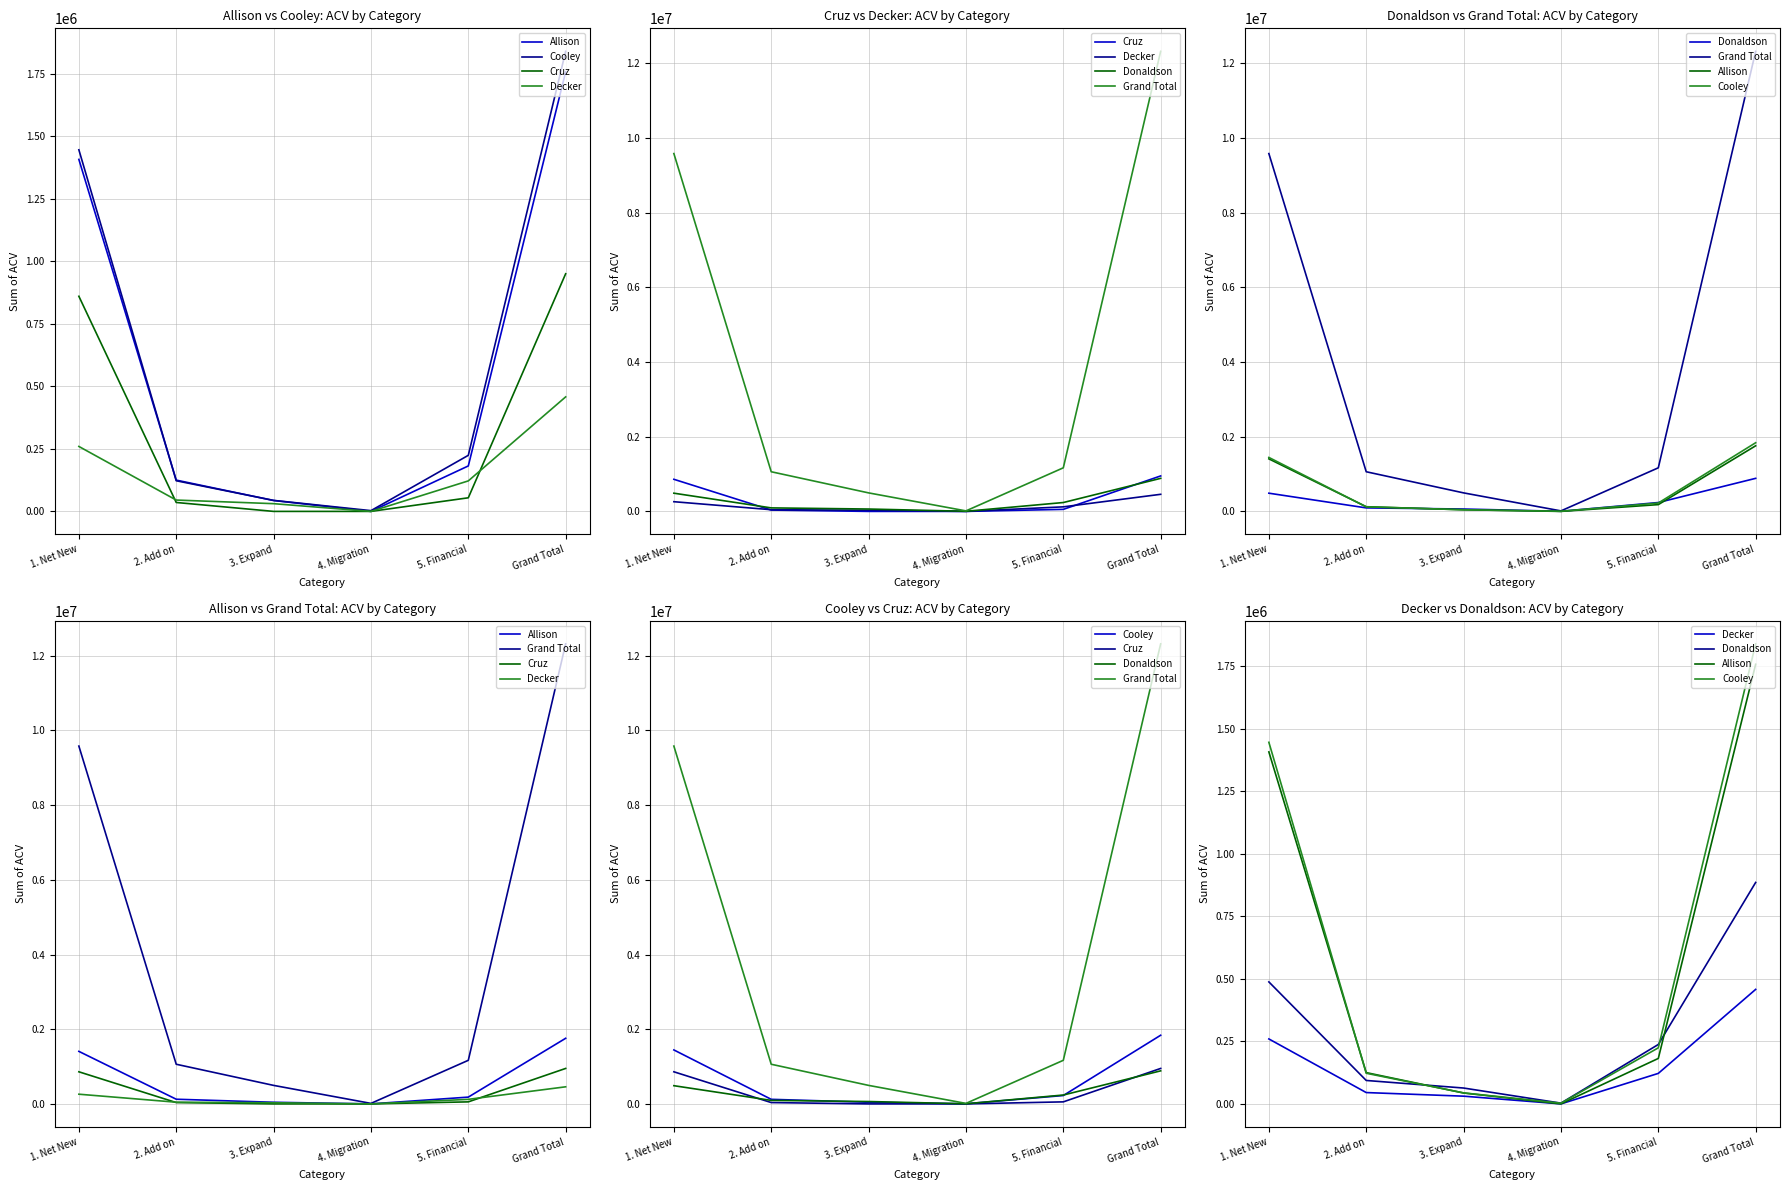

What is the spread (max minus min) of values at 1. Net New?

9323300